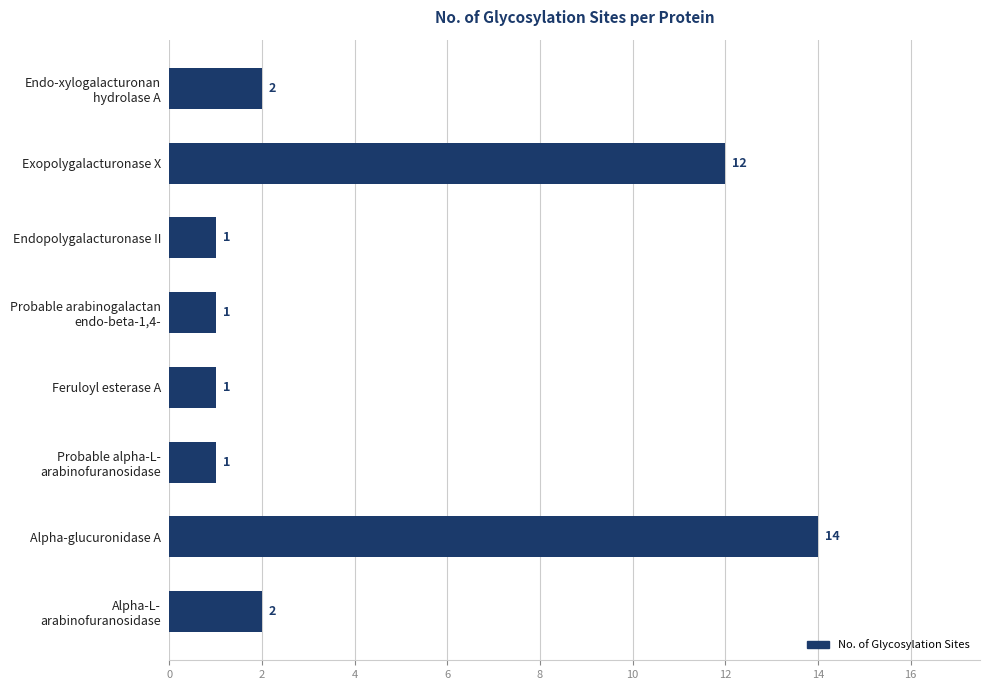

Which label corresponds to the largest value in the chart?

Alpha-glucuronidase A